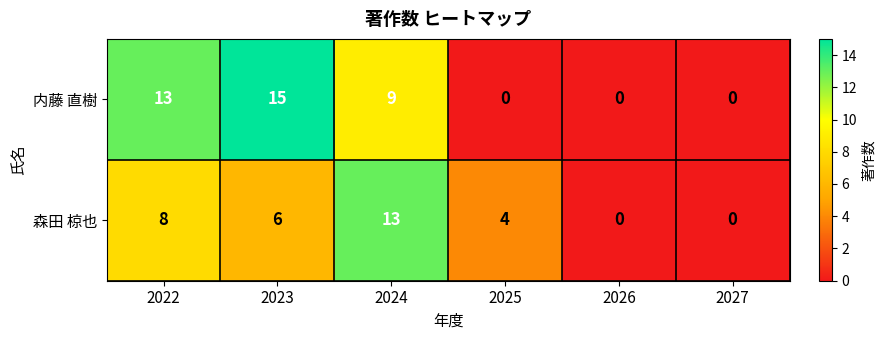

Which series has the largest total across all categories?

内藤 直樹